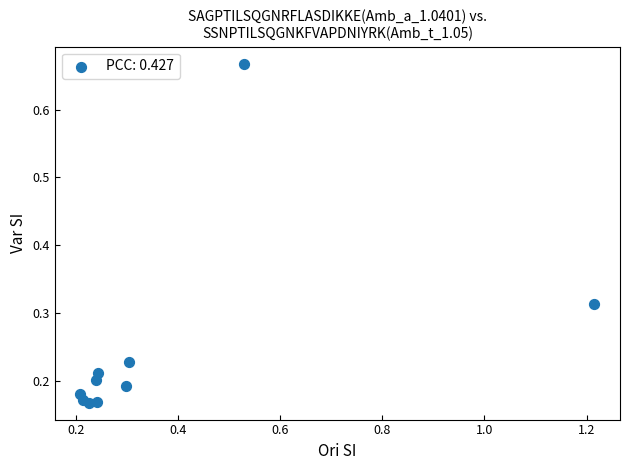

What is the range of X values (max minus min)?

1.0